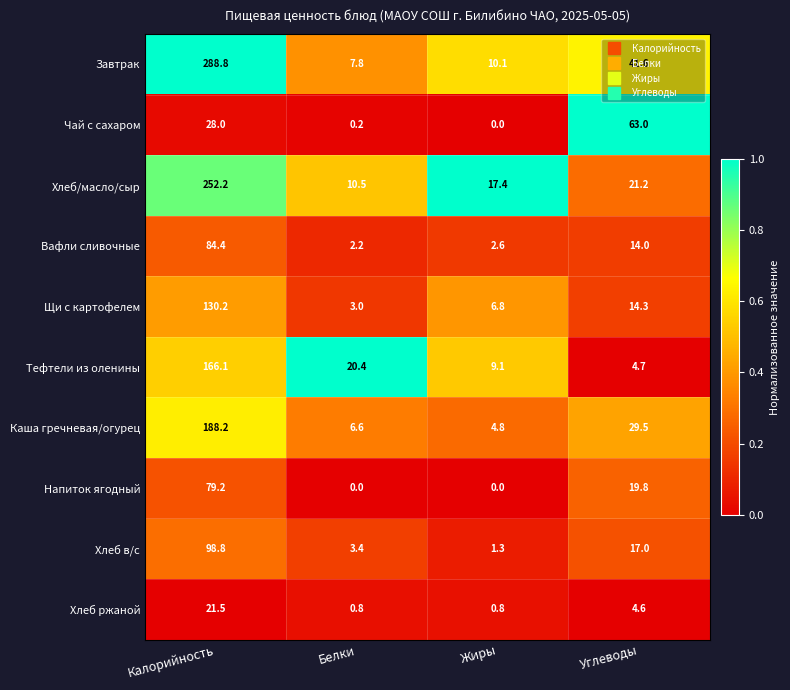

What is the lowest value of the Завтрак series?

7.8